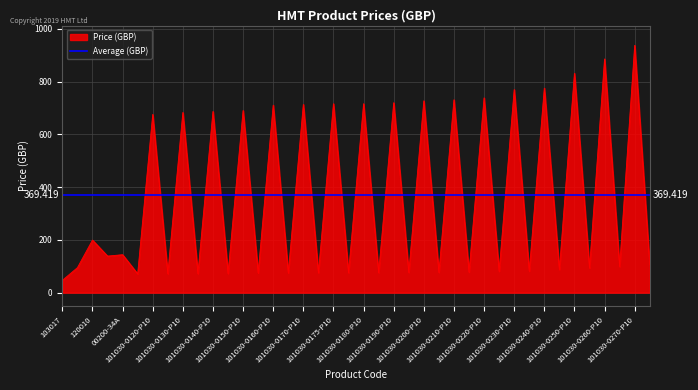

The value at 101030-0260 is 148.0. True or false?

False